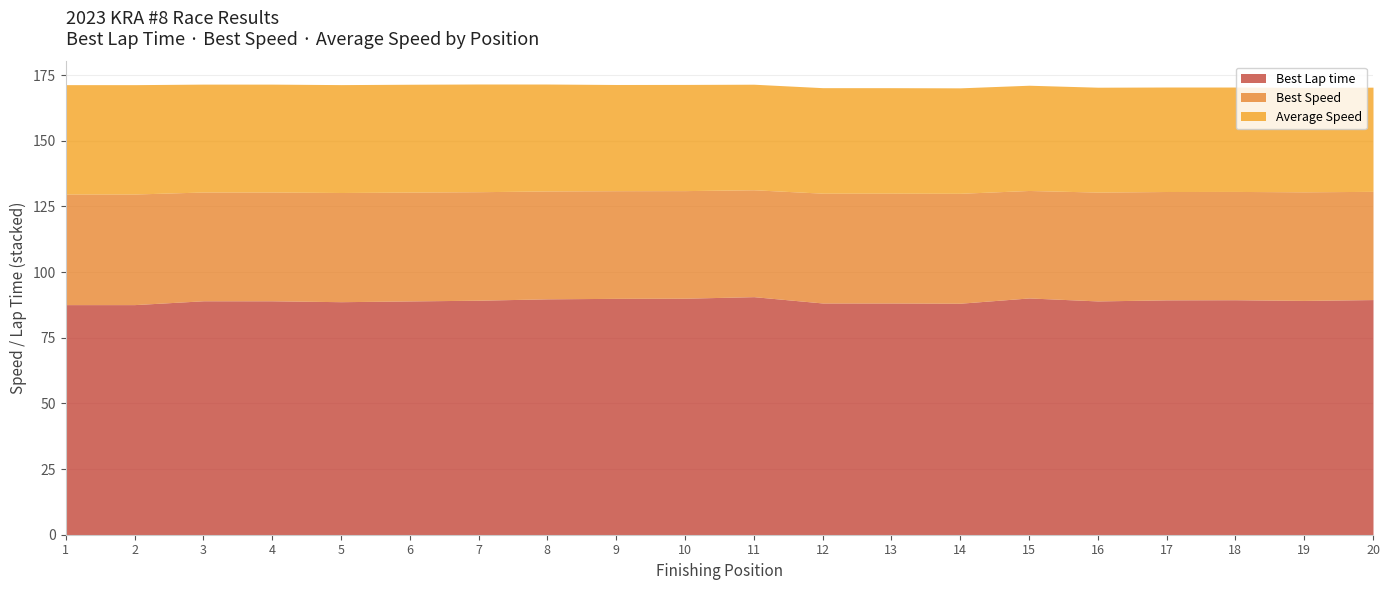

True or false: Total Time and Best Speed intersect in this chart.

False